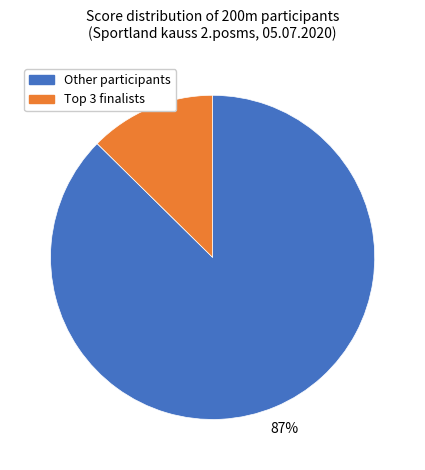

Is there any slice that represents more than half of the pie?

Yes